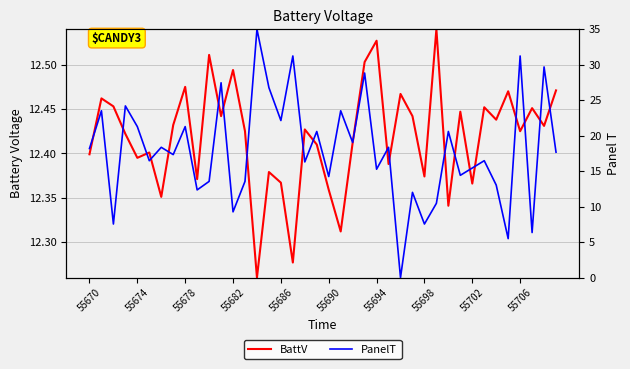

True or false: BattV has a value of 17.5 at 10.

False